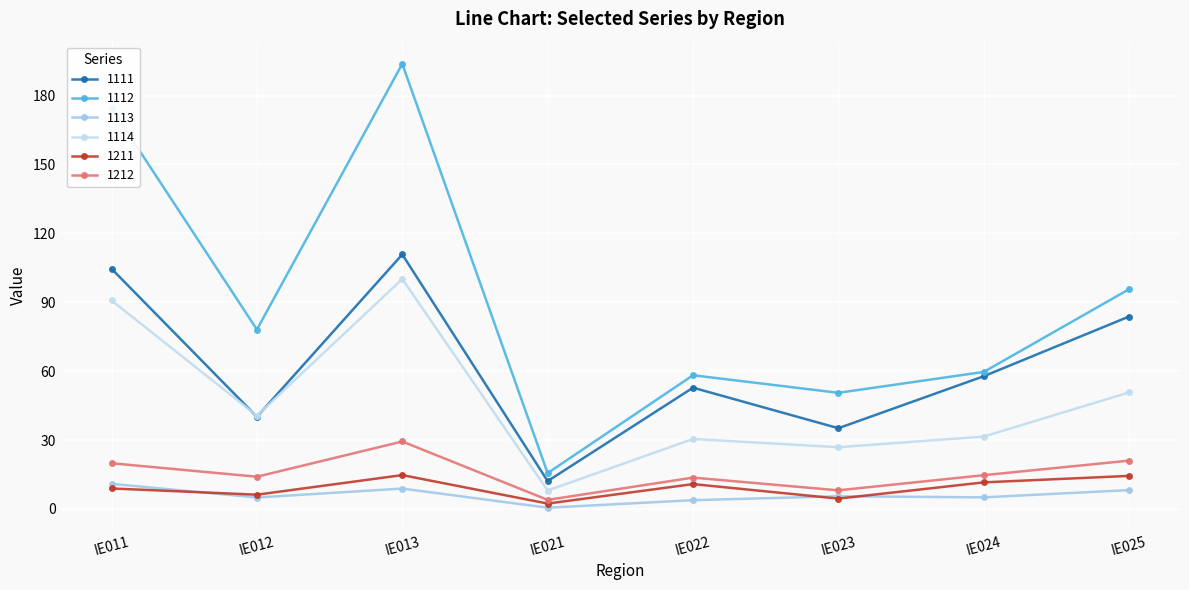

True or false: 1114 and 1113 cross at least once.

False